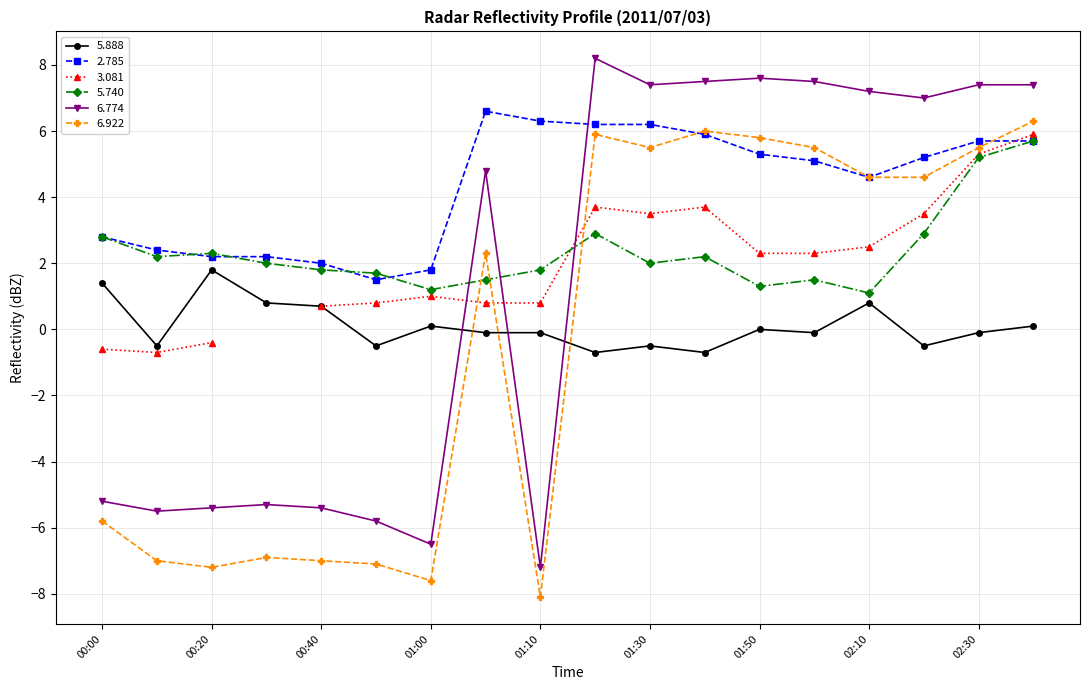

Where does the   5.740 series first go above 2?

00:00